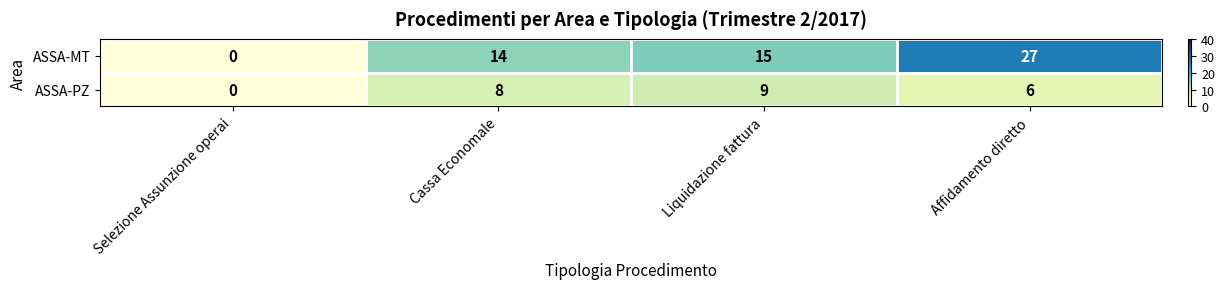

Which series has the largest range (max minus min)?

ASSA-MT